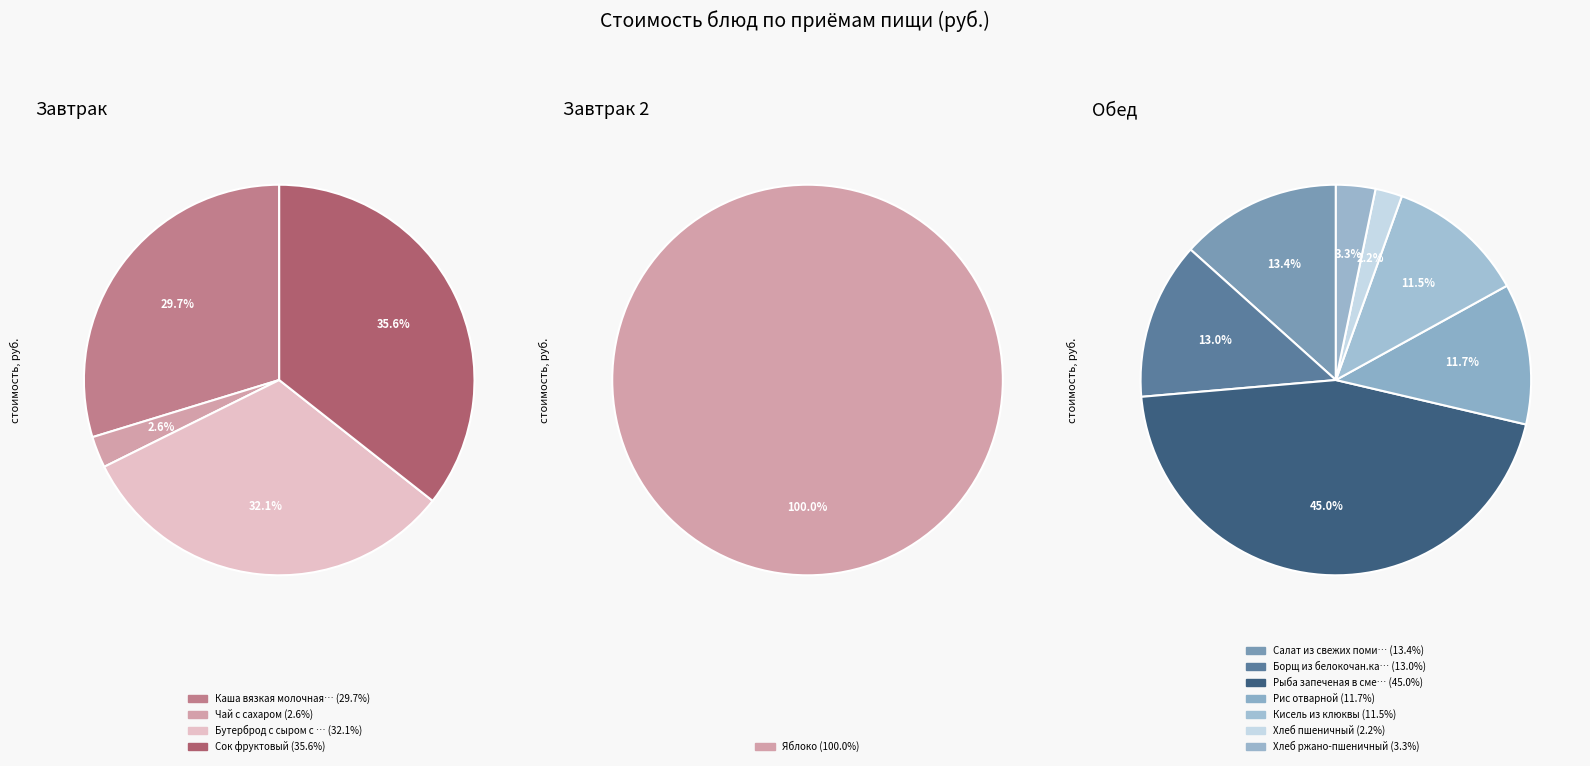

Which has a higher value, Кисель из клюквы or Чай с сахаром?

Кисель из клюквы